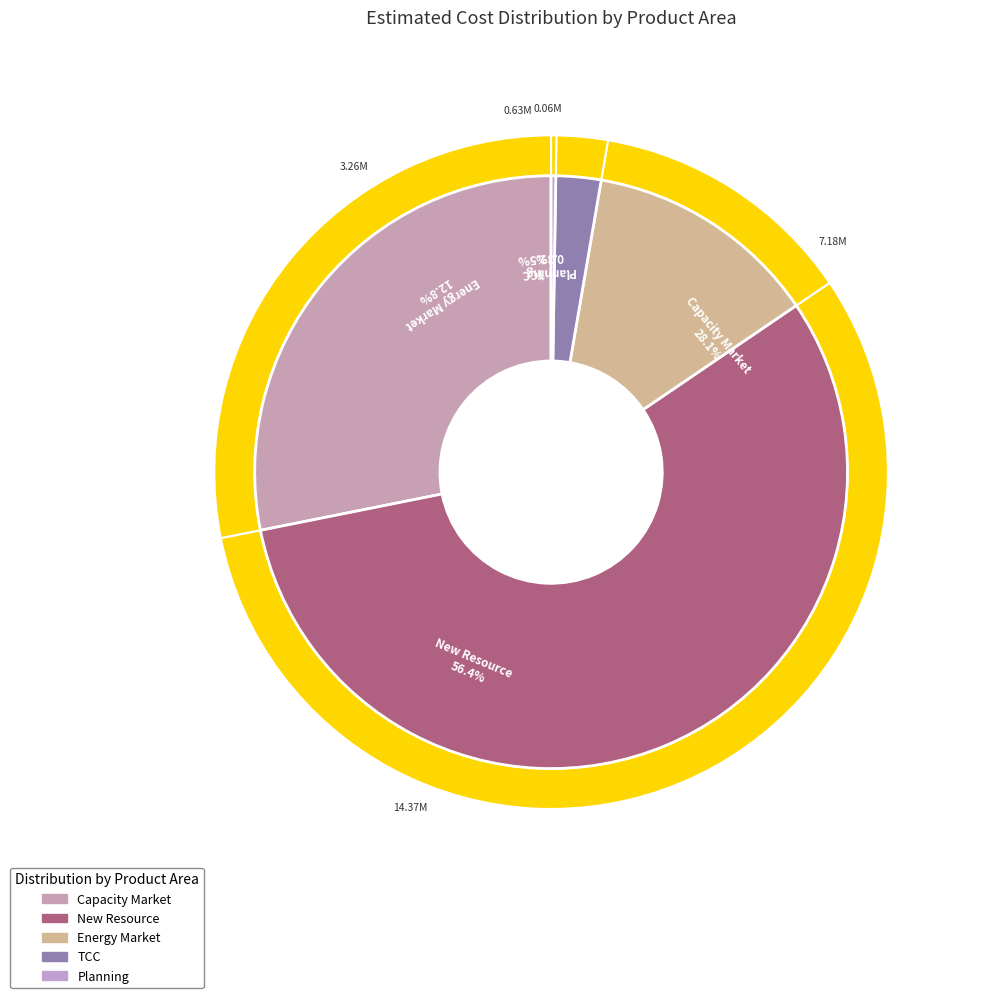

What is the ratio of the value at Energy Market to the value at Capacity Market?

0.5